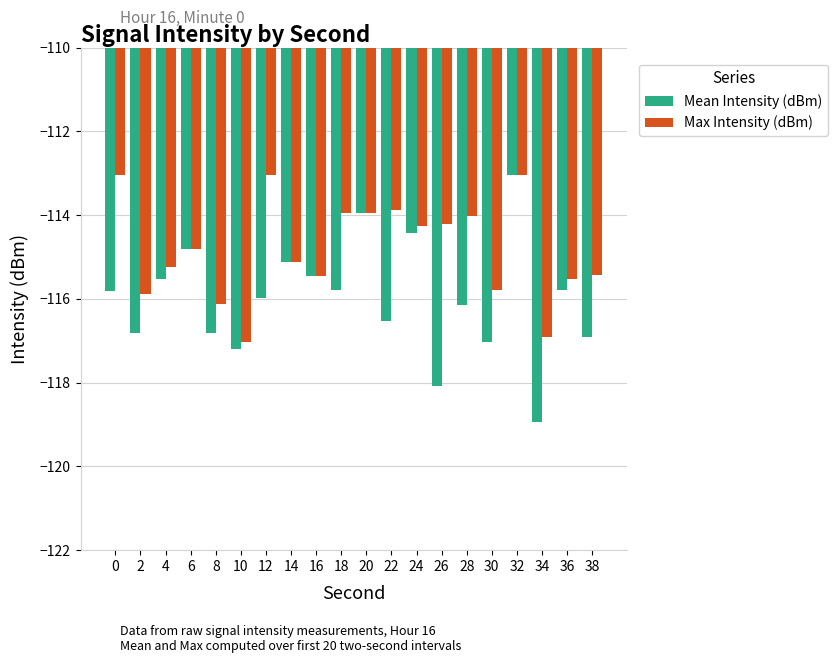

True or false: Mean Intensity (dBm) has a value of -151.4 at 6.

False